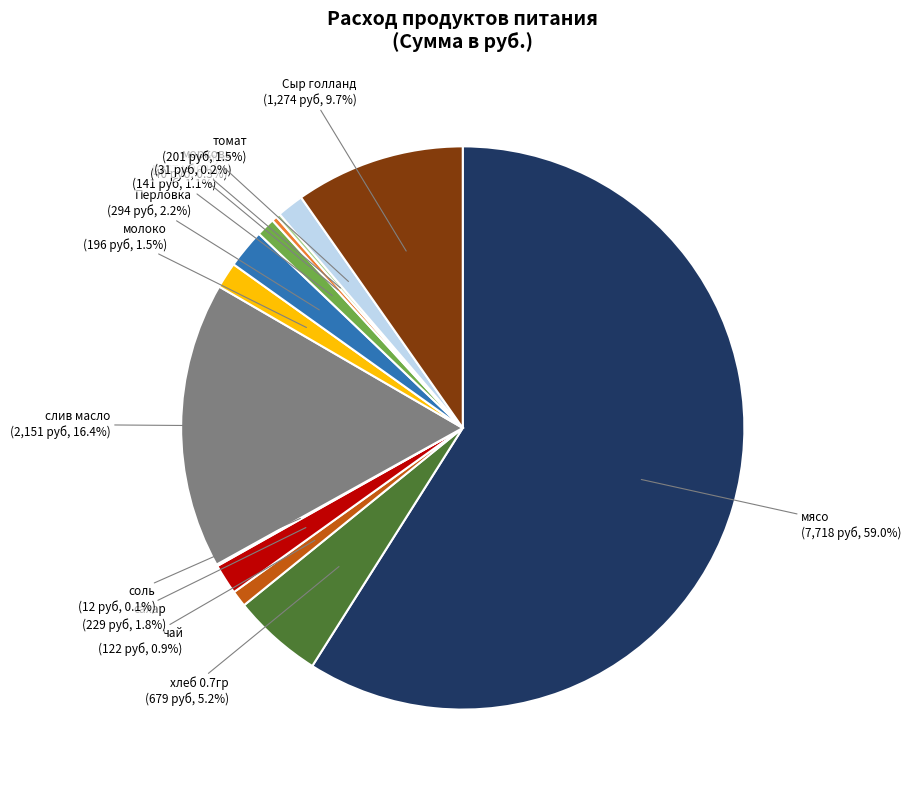

To the nearest percent, what percentage of the pie is слив масло?

16%